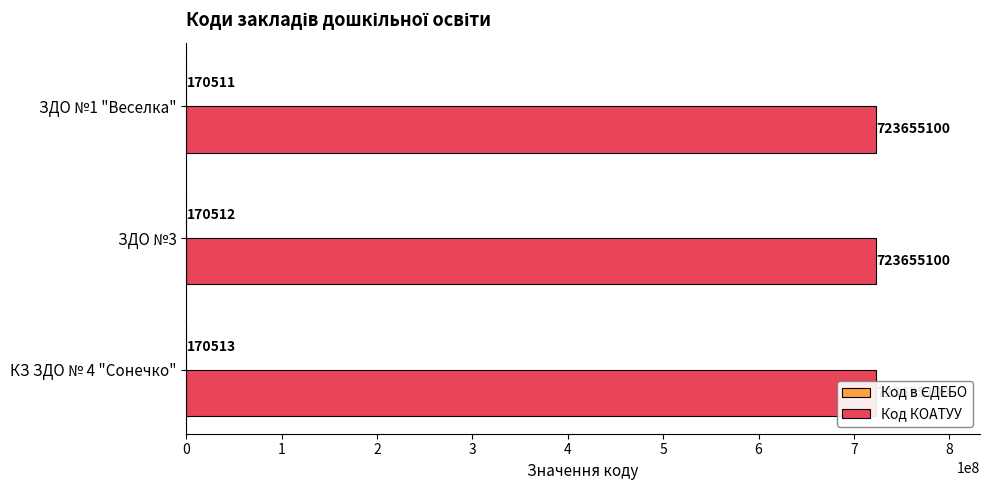

List the labels in order of Код КОАТУУ value, smallest first.

0, 1, 2